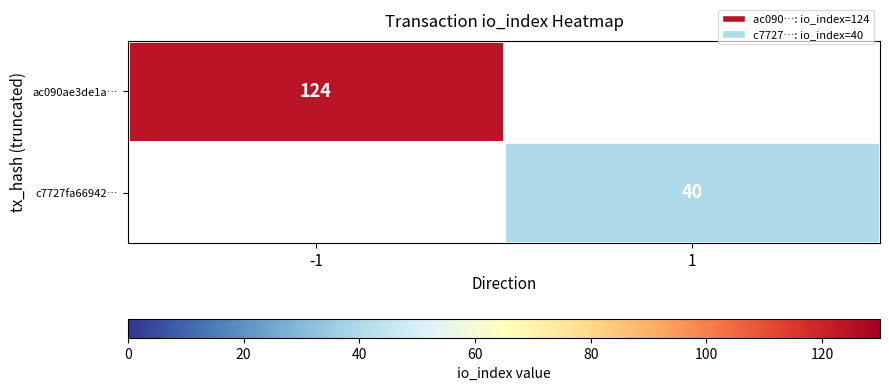

The ac090ae3de1a… series shows 124 at -1. True or false?

True